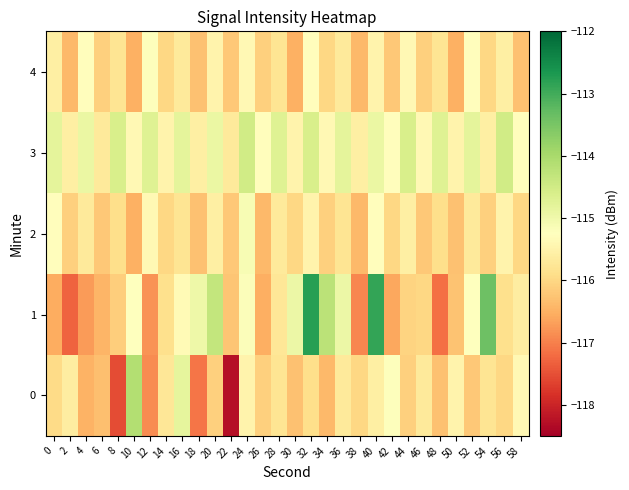

Reading right to left, what are all the values shown in this chart?

0: 58=-115.4	56=-116.0	54=-115.8	52=-116.2	50=-115.5	48=-116.3	46=-115.7	44=-116.1	42=-115.2	40=-115.6	38=-116.0	36=-115.7	34=-116.4	32=-115.9	30=-116.3	28=-115.8	26=-116.1	24=-115.5	22=-118.3	20=-116.1	18=-117.1	16=-114.8	14=-115.7	12=-116.9	10=-114.1	8=-117.5	6=-116.3	4=-116.5	2=-115.6	0=-115.9
1: 58=-115.6	56=-115.9	54=-113.4	52=-115.2	50=-116.3	48=-117.2	46=-116.0	44=-116.1	42=-116.6	40=-112.9	38=-116.9	36=-114.9	34=-114.2	32=-112.8	30=-114.9	28=-115.7	26=-116.5	24=-115.2	22=-116.3	20=-114.3	18=-115.0	16=-115.4	14=-115.9	12=-116.8	10=-115.2	8=-116.1	6=-116.5	4=-116.7	2=-117.3	0=-116.6
2: 58=-116.0	56=-115.5	54=-116.1	52=-115.7	50=-116.3	48=-115.9	46=-116.2	44=-115.6	42=-116.0	40=-115.3	38=-116.4	36=-115.8	34=-116.1	32=-115.5	30=-116.0	28=-115.7	26=-116.4	24=-115.1	22=-116.2	20=-115.6	18=-116.3	16=-115.8	14=-116.0	12=-115.4	10=-116.5	8=-115.9	6=-116.2	4=-115.7	2=-116.1	0=-115.3
3: 58=-115.3	56=-114.5	54=-115.6	52=-114.8	50=-115.5	48=-114.7	46=-115.4	44=-114.6	42=-115.3	40=-114.9	38=-115.6	36=-114.8	34=-115.4	32=-114.6	30=-115.5	28=-114.7	26=-115.3	24=-114.5	22=-115.7	20=-114.9	18=-115.6	16=-114.8	14=-115.5	12=-114.7	10=-115.4	8=-114.6	6=-115.7	4=-114.9	2=-115.6	0=-114.8
4: 58=-116.3	56=-115.6	54=-116.0	52=-115.3	50=-116.5	48=-115.8	46=-116.1	44=-115.4	42=-116.2	40=-115.5	38=-116.4	36=-115.7	34=-116.0	32=-115.3	30=-116.5	28=-115.8	26=-116.1	24=-115.4	22=-116.2	20=-115.5	18=-116.3	16=-115.7	14=-116.0	12=-115.2	10=-116.5	8=-115.8	6=-116.1	4=-115.3	2=-116.4	0=-115.6